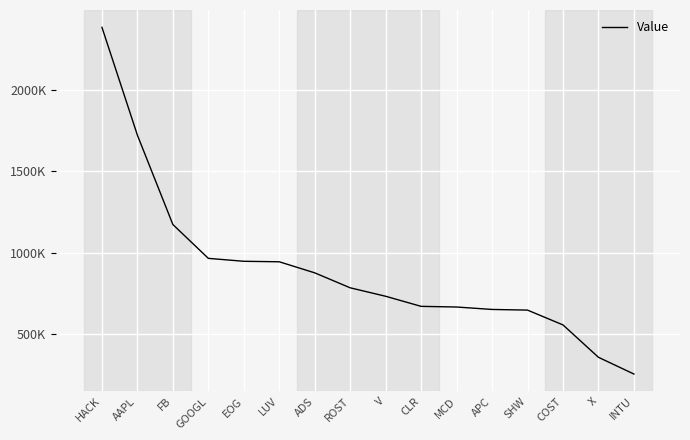

Does the chart have visible grid lines?

Yes